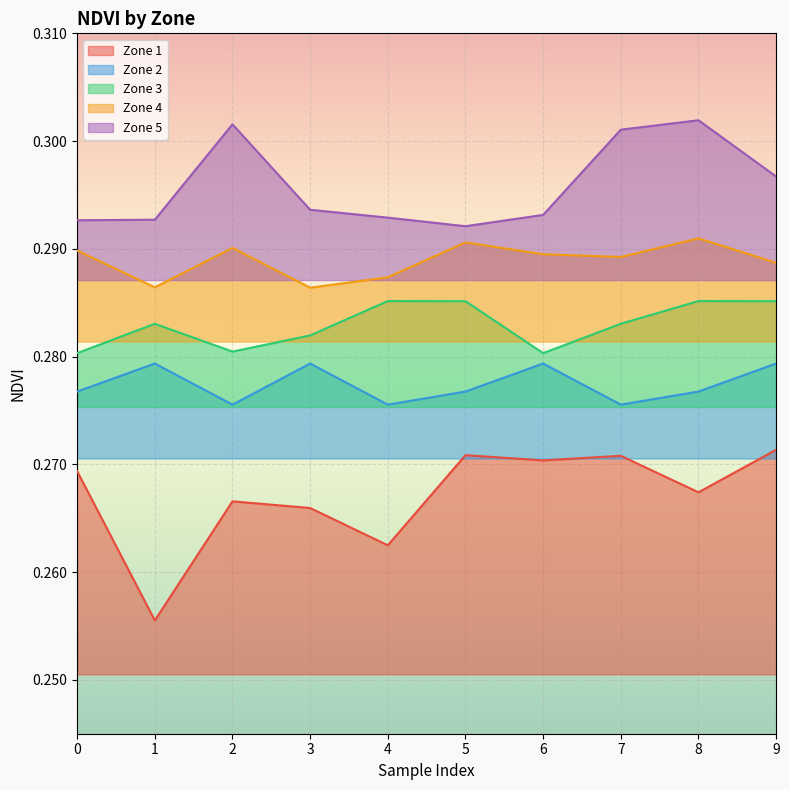

Is it true that Zone 5 equals 0.3 at 2?

True